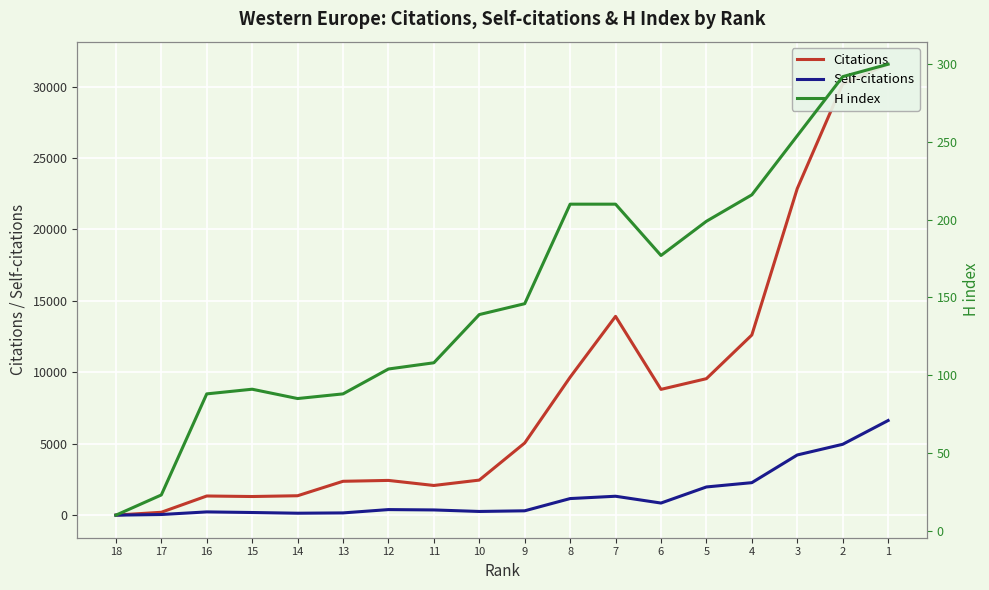

What is the value of the H index point at the 13th from the left?

177